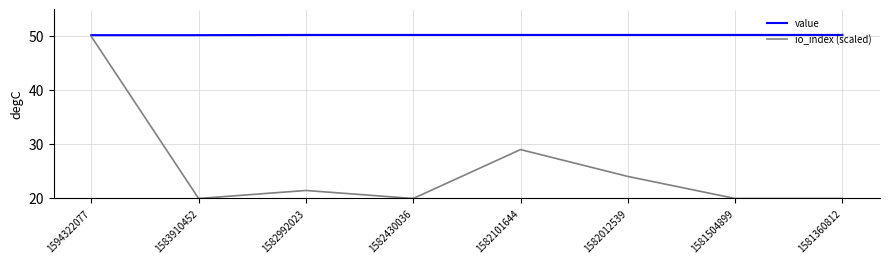

Where is io_index (scaled) nearest to the value 35?

1582101644